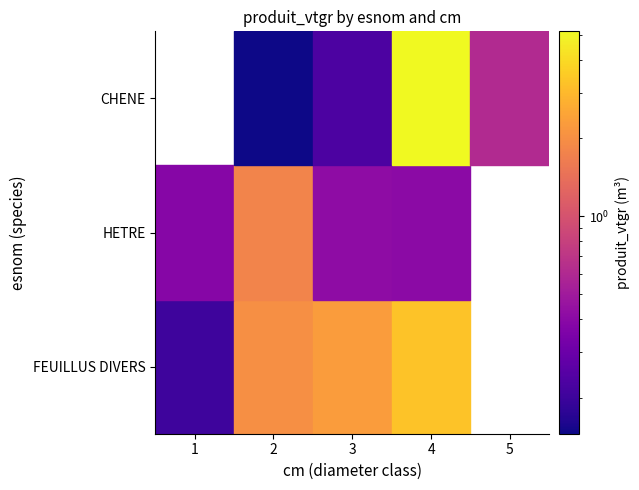

Count the number of data series in this chart.

3